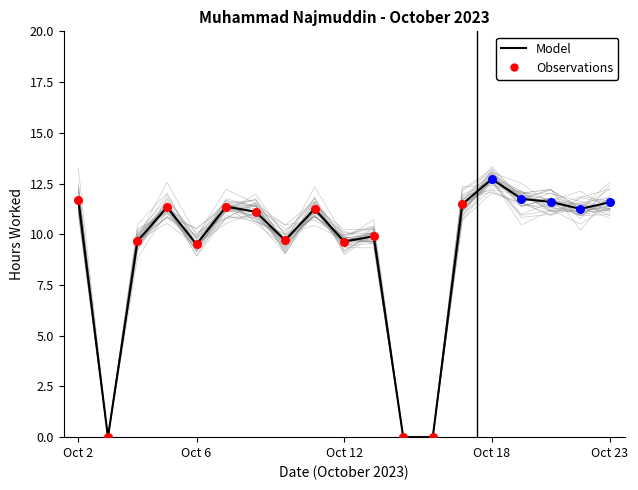

What is the change in value from 12 to 27?

+0.2